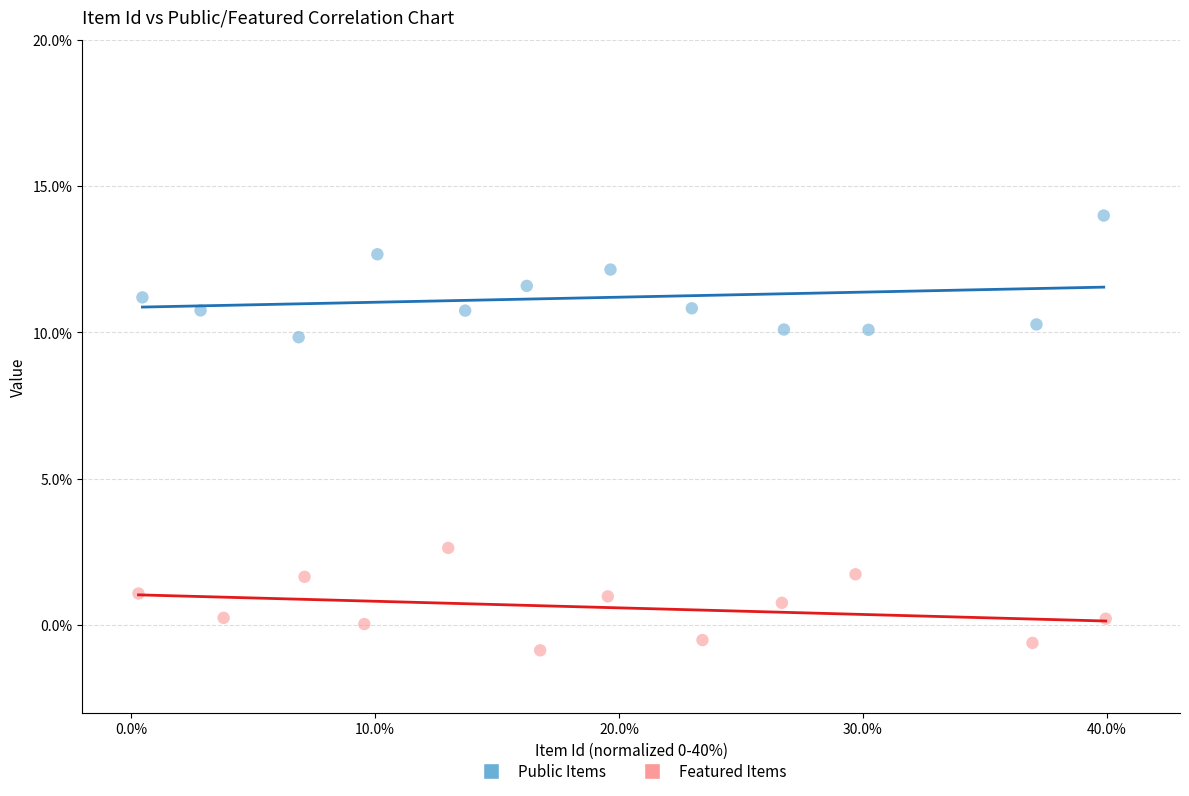

What are all the series names shown in the legend?

Public Items, Featured Items